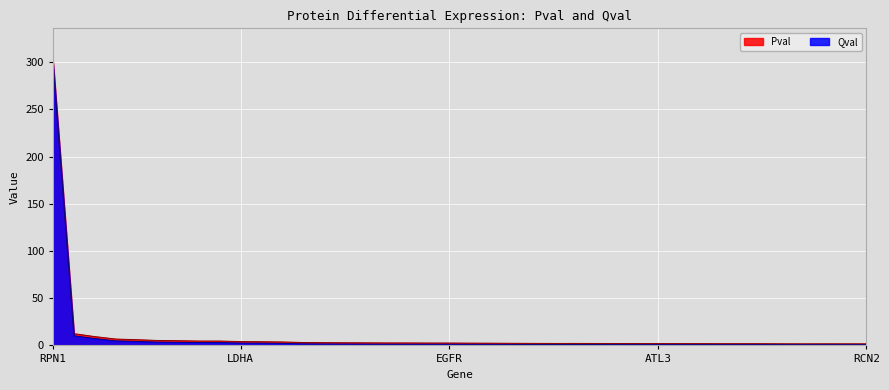

Rank the series by their average value, from highest to lowest.

Pval, Qval